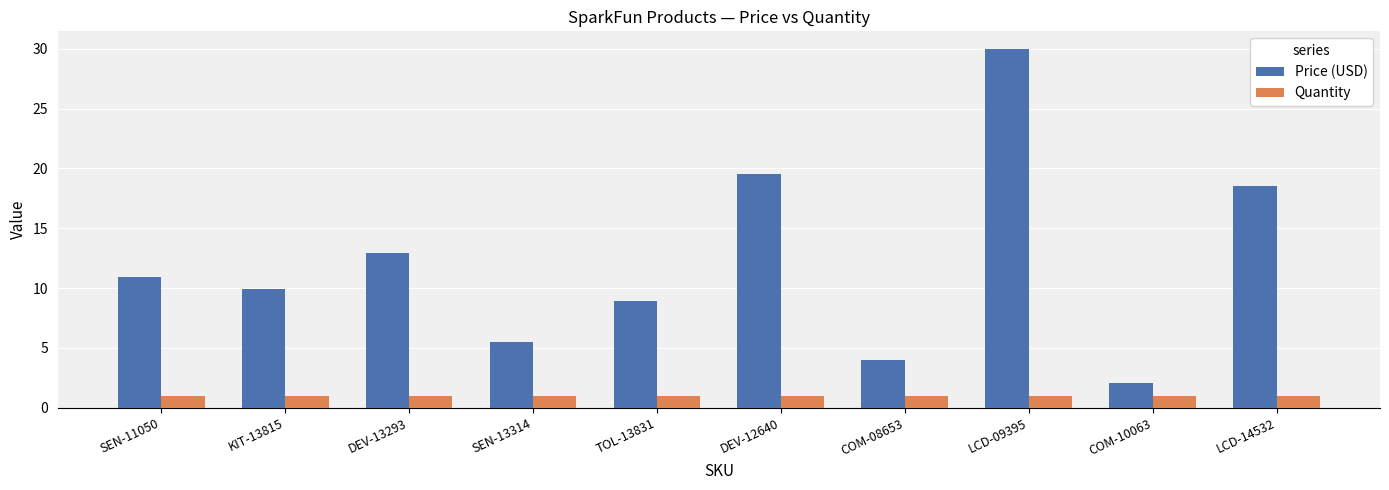

At which label does Price (USD) first exceed 10?

SEN-11050